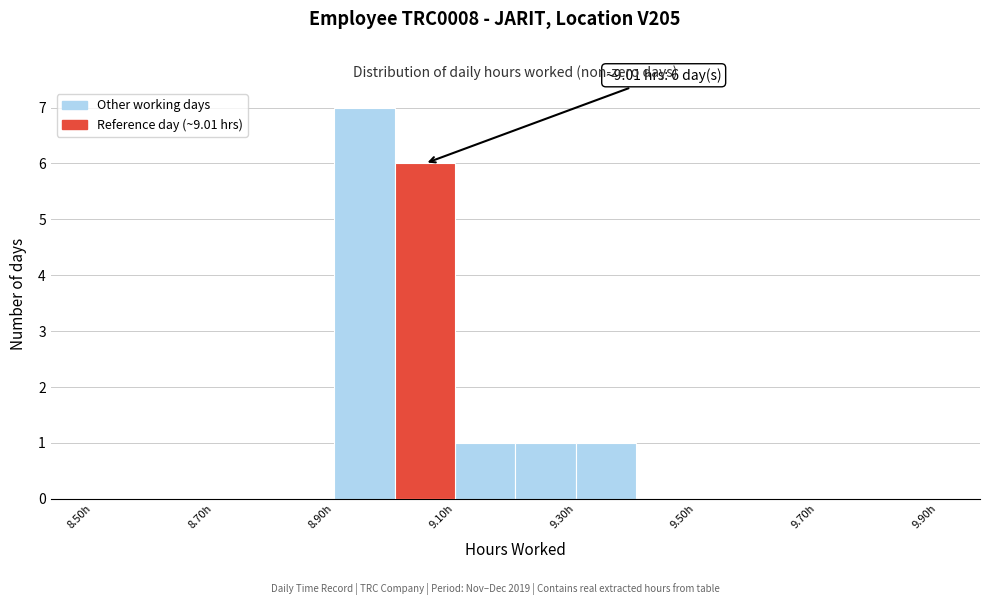

Which range on the x-axis has the tallest bar?

8.9 to 9.0